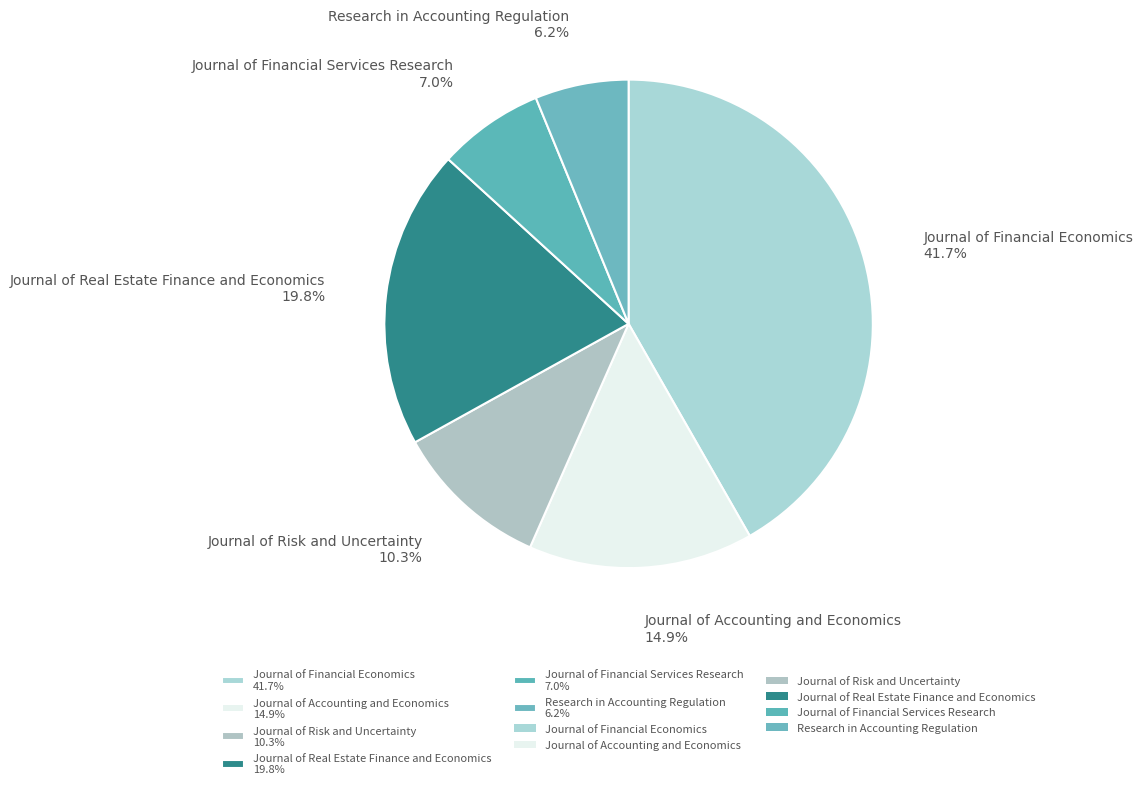

The Journal of Risk and Uncertainty slice represents 1% of the pie. True or false?

False